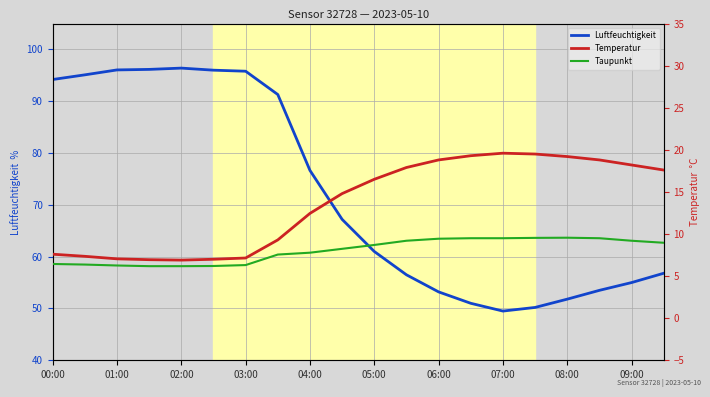

How many series are shown in this chart?

3